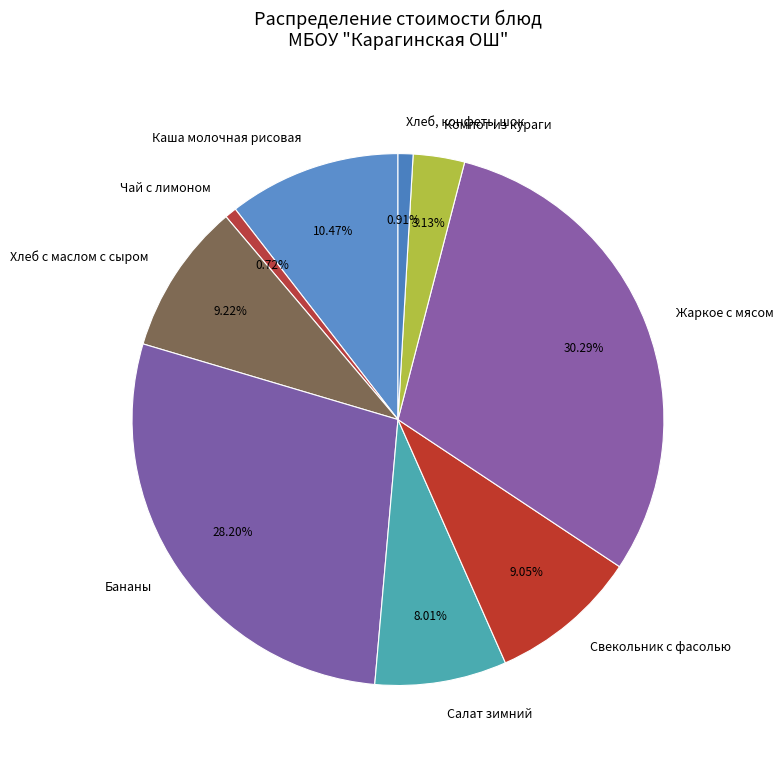

Which has a higher value, Хлеб с маслом с сыром or Хлеб, конфеты шок?

Хлеб с маслом с сыром